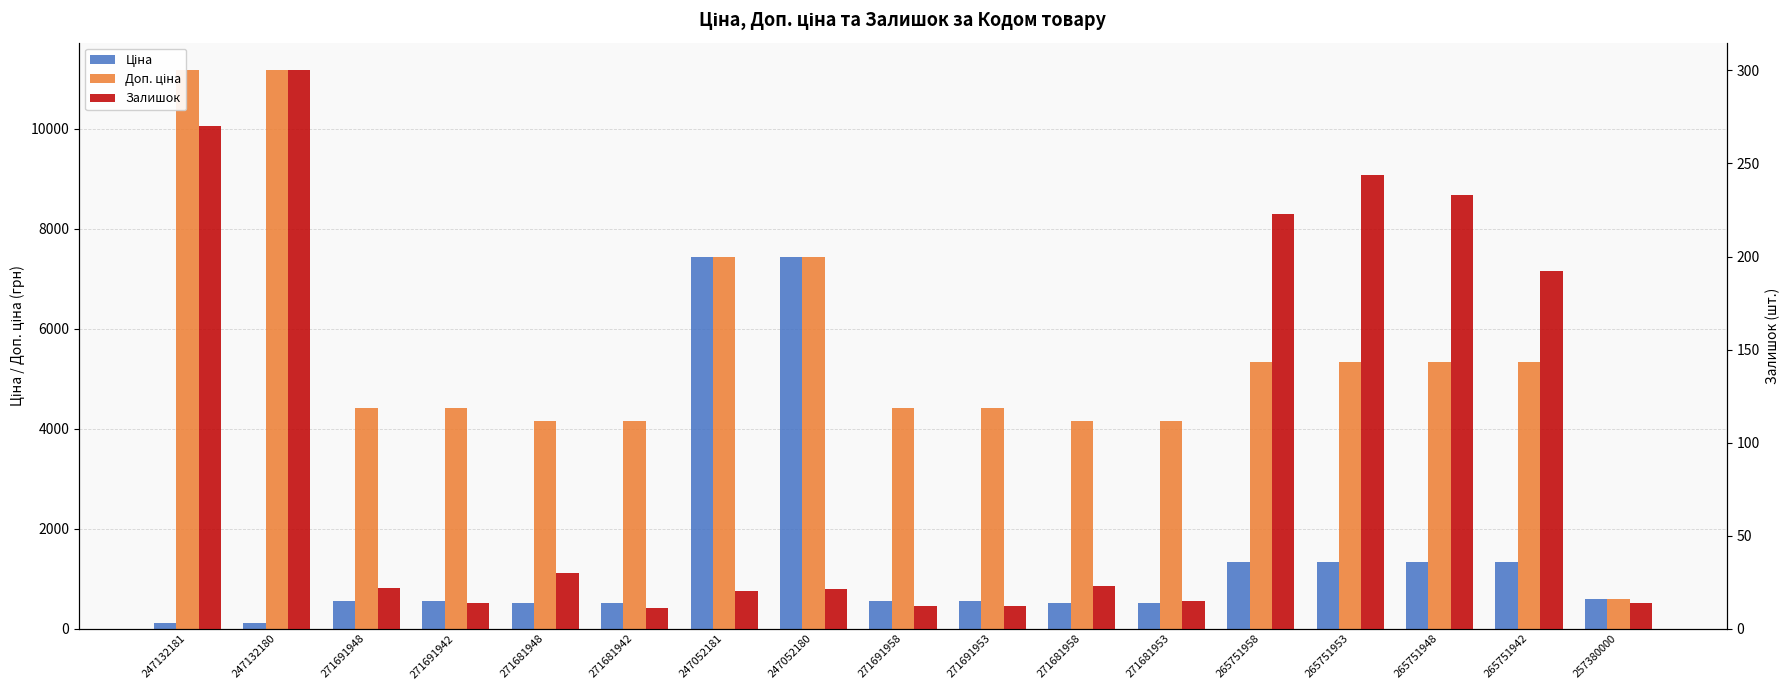

The Доп. ціна series shows 912.0 at 271681953. True or false?

False